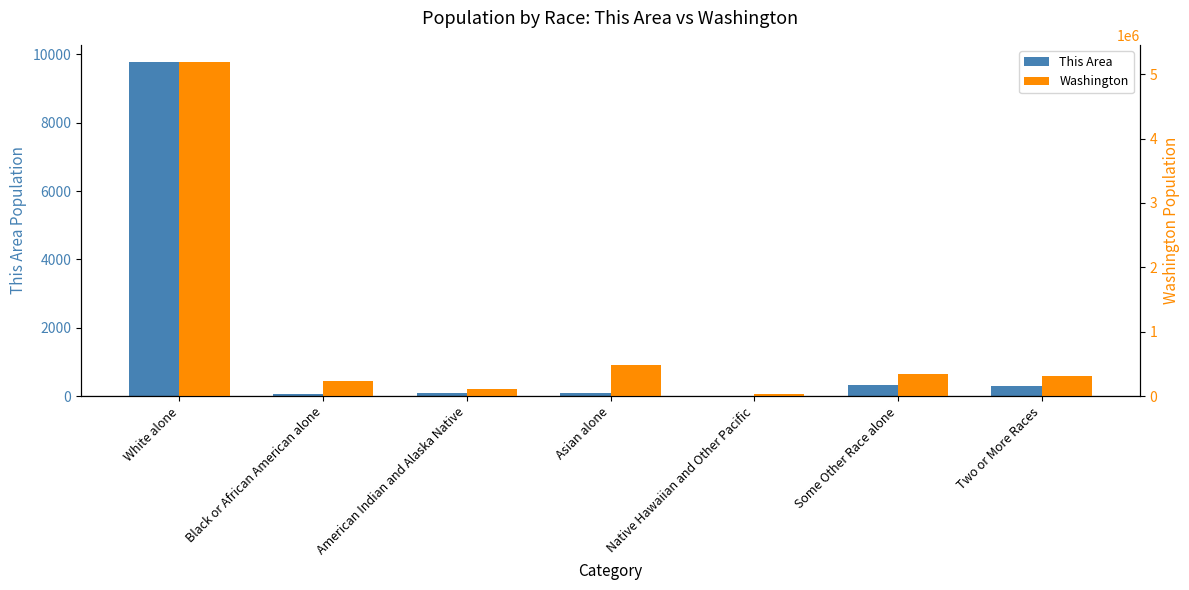

Are the bars grouped side by side (vs. stacked)?

Yes